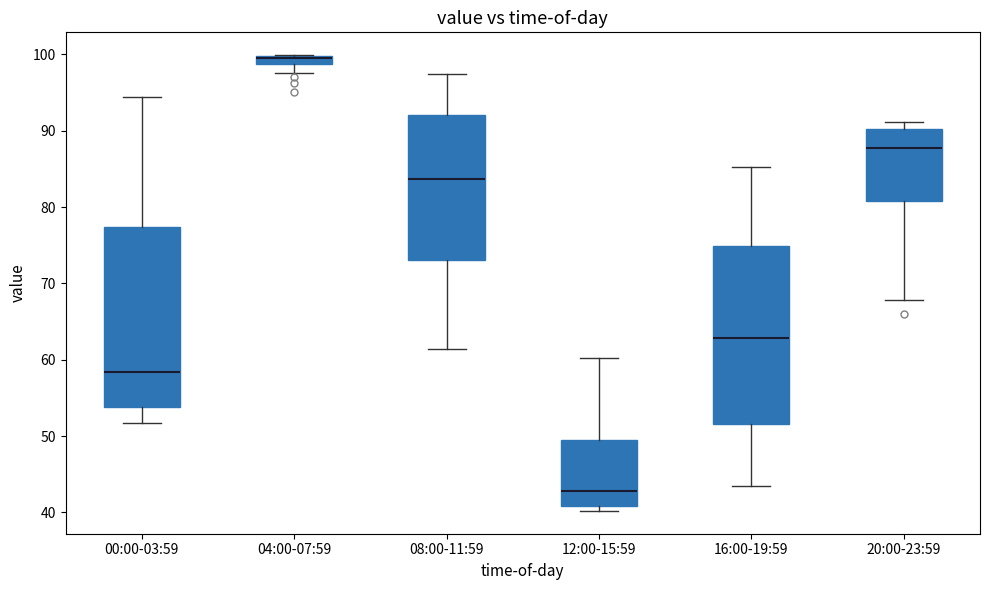

Where is the upper edge of the box for 16:00-19:59 on the y-axis? The values are not printed on the chart, so give them approximately, as read against the axis.

75